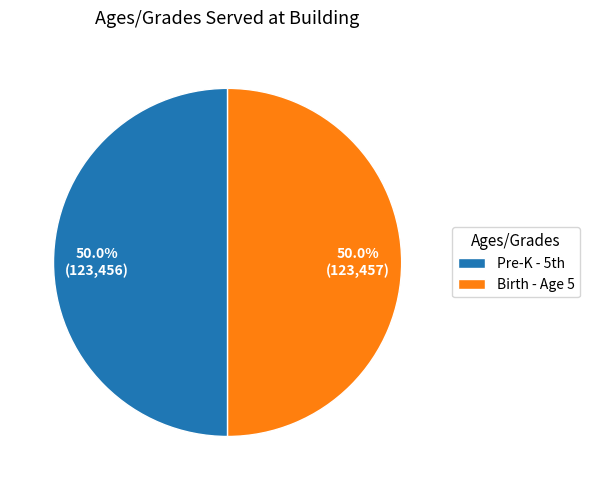

How much of the chart is everything except Birth - Age 5?

50.0%